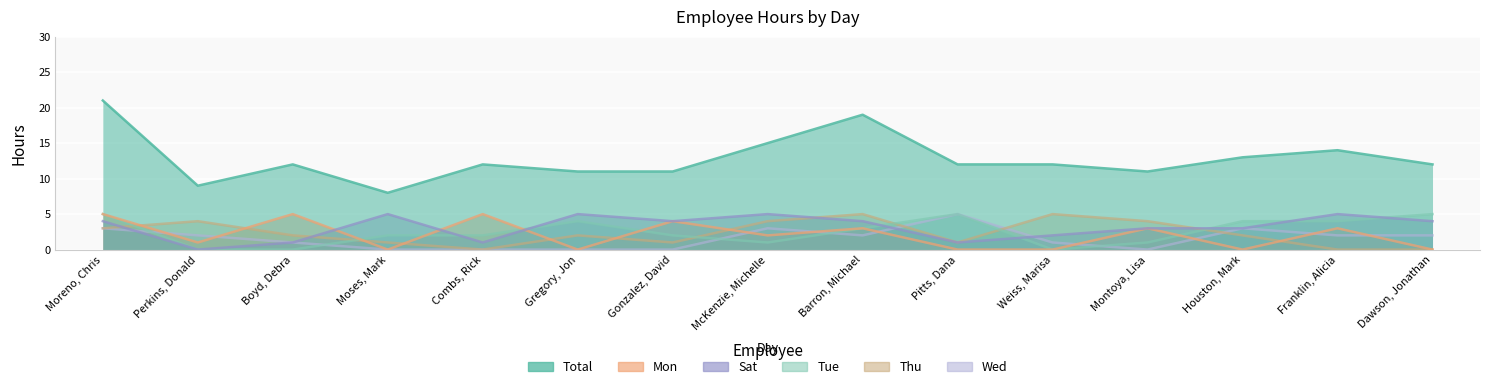

Count the Mon values in the range 0 to 4.

12